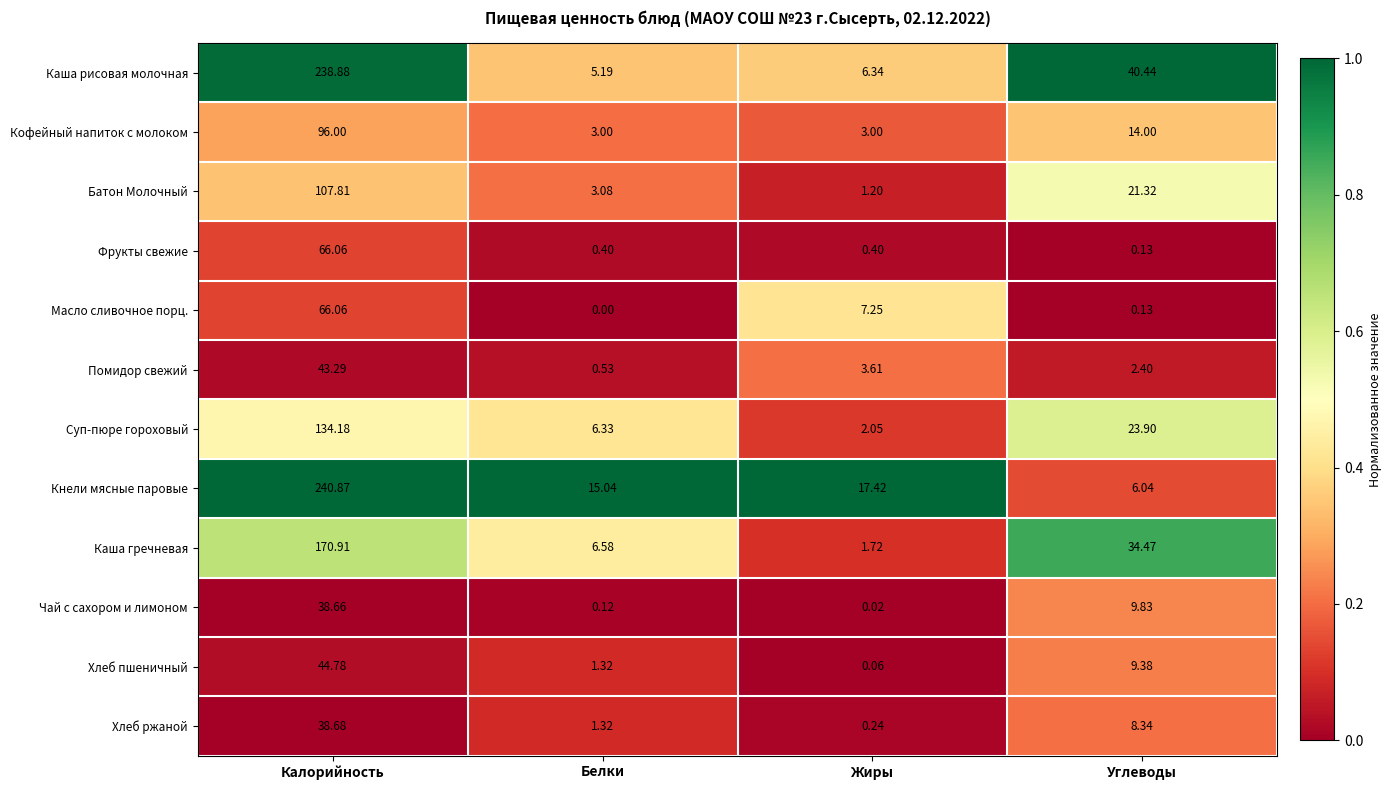

Where is Каша гречневая nearest to the value 86?

Углеводы